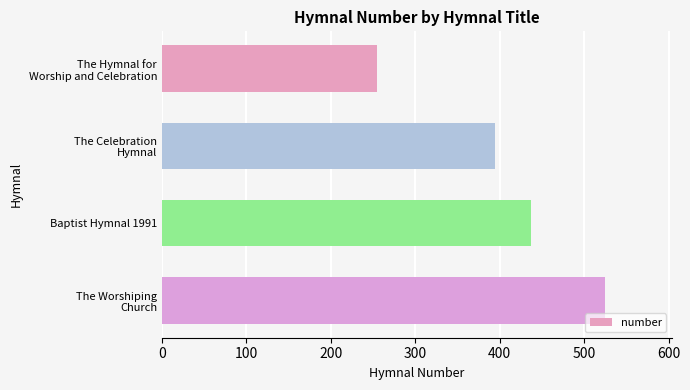

True or false: the data shows 437 at Baptist Hymnal 1991.

True